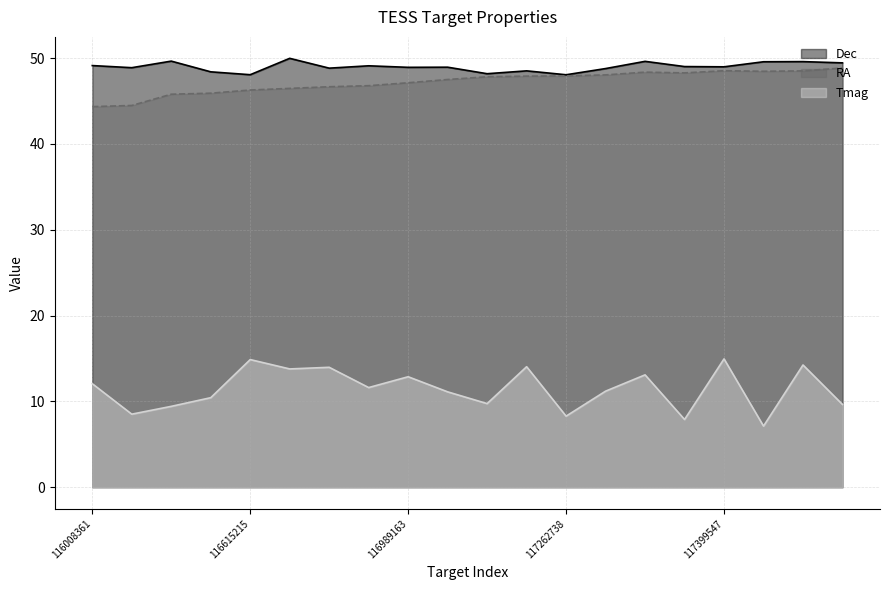

True or false: Tmag has a value of 7.9 at 117325418.

True